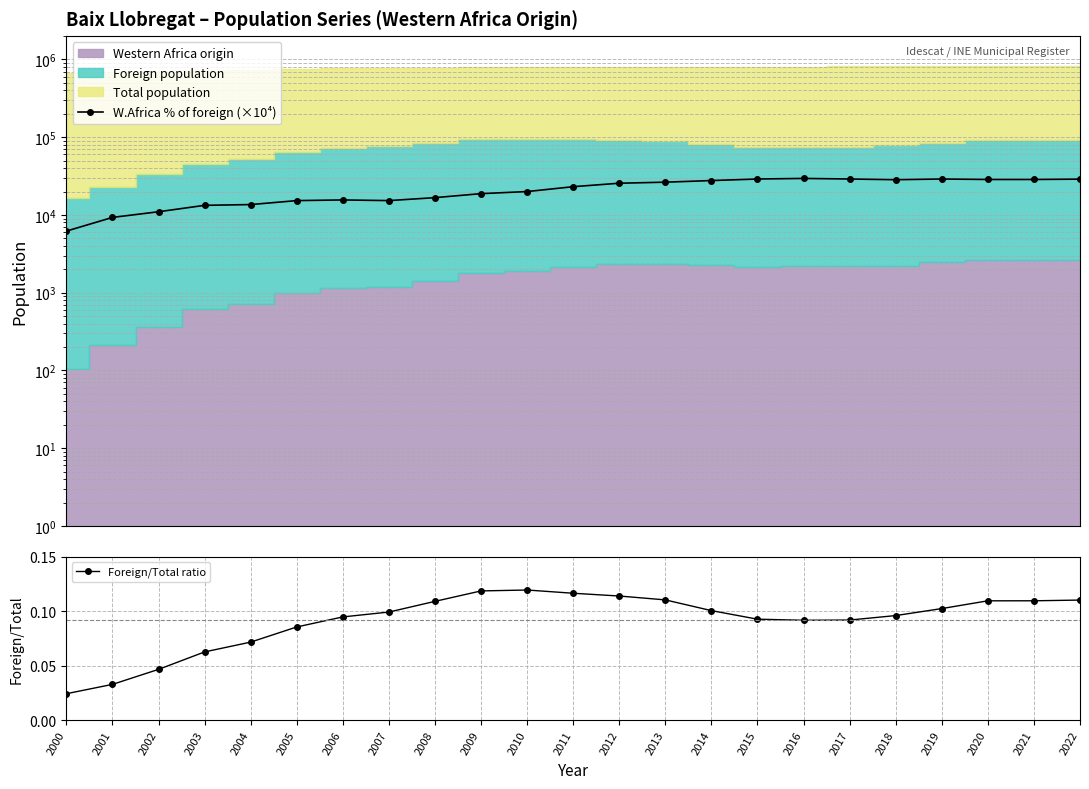

The value of Foreign/Total ratio at 2013 is 0.2. True or false?

False